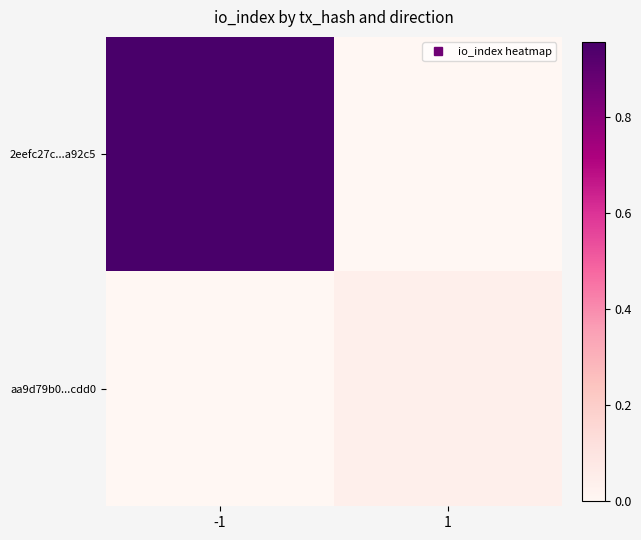

What is the total value across all series at -1?

1.0